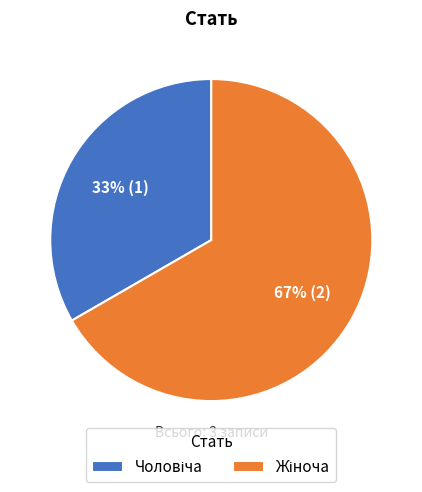

Is there a majority slice in this chart?

Yes